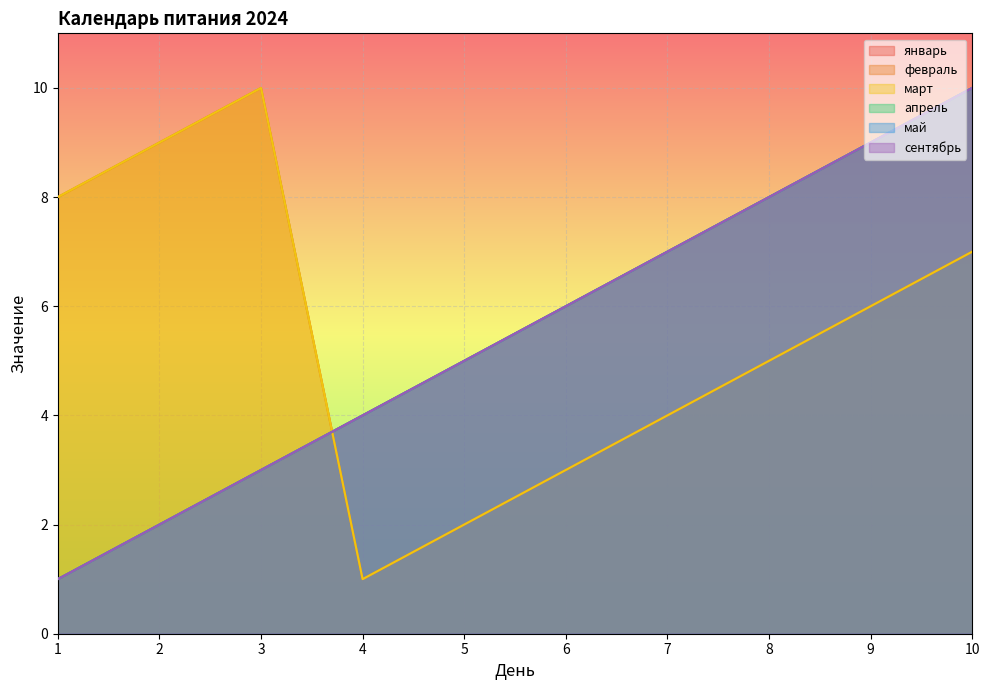

What is the total value across all series at 5?

24